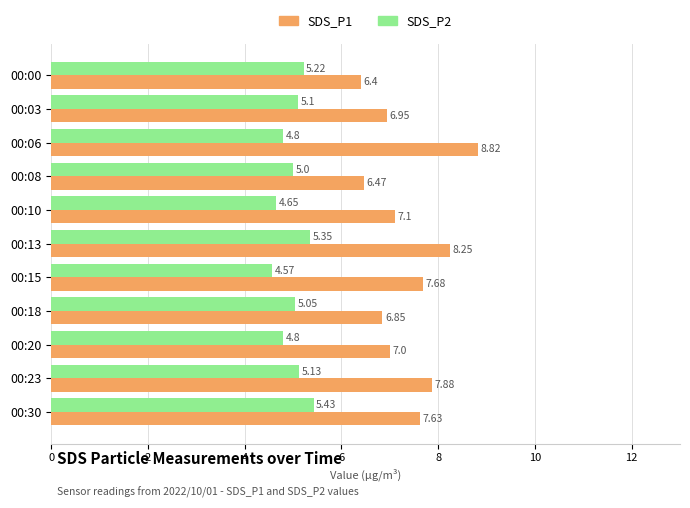

What is the difference between the second highest and second lowest values in the SDS_P2 series?

0.7